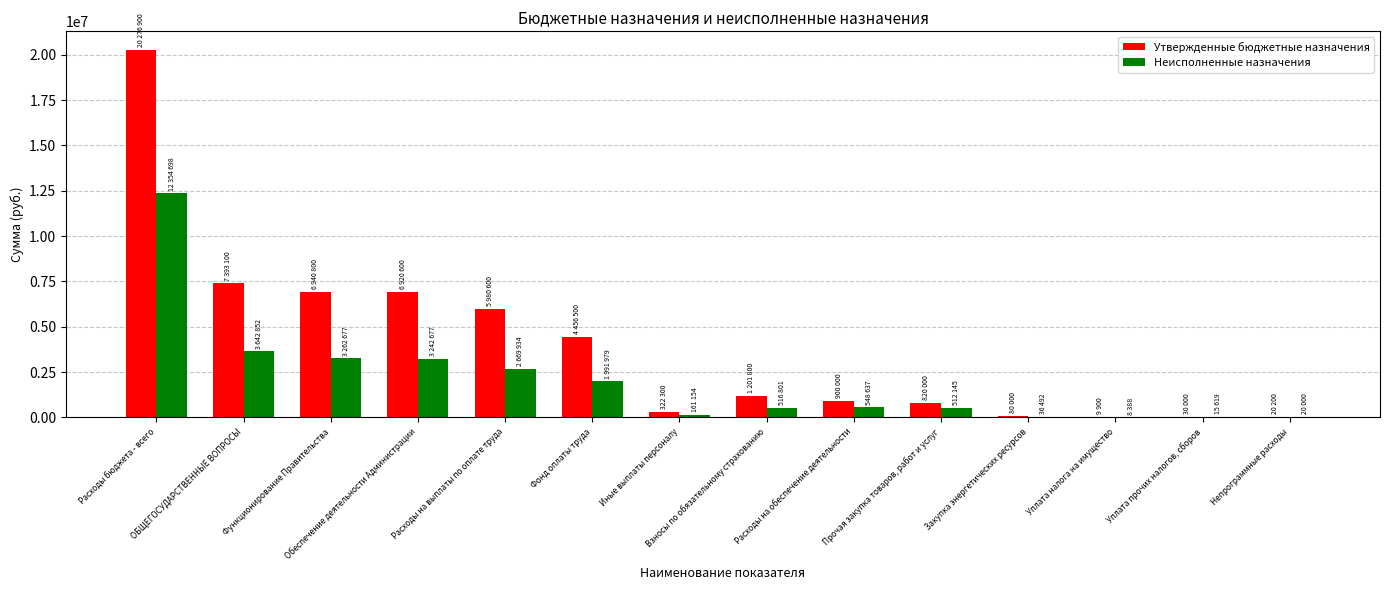

What is the maximum value for Утвержденные бюджетные назначения?

20276900.0